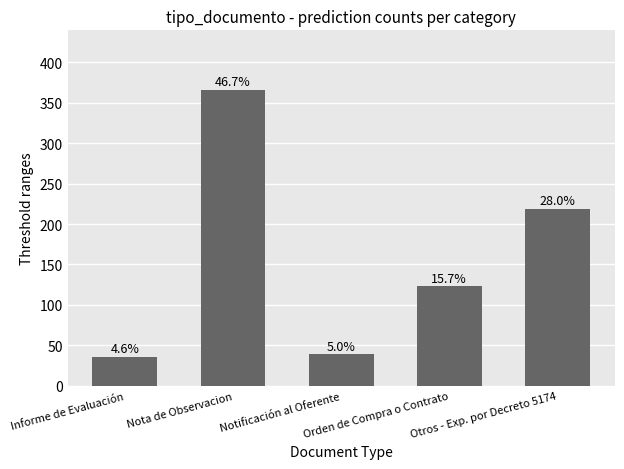

Does the chart contain any negative values?

No